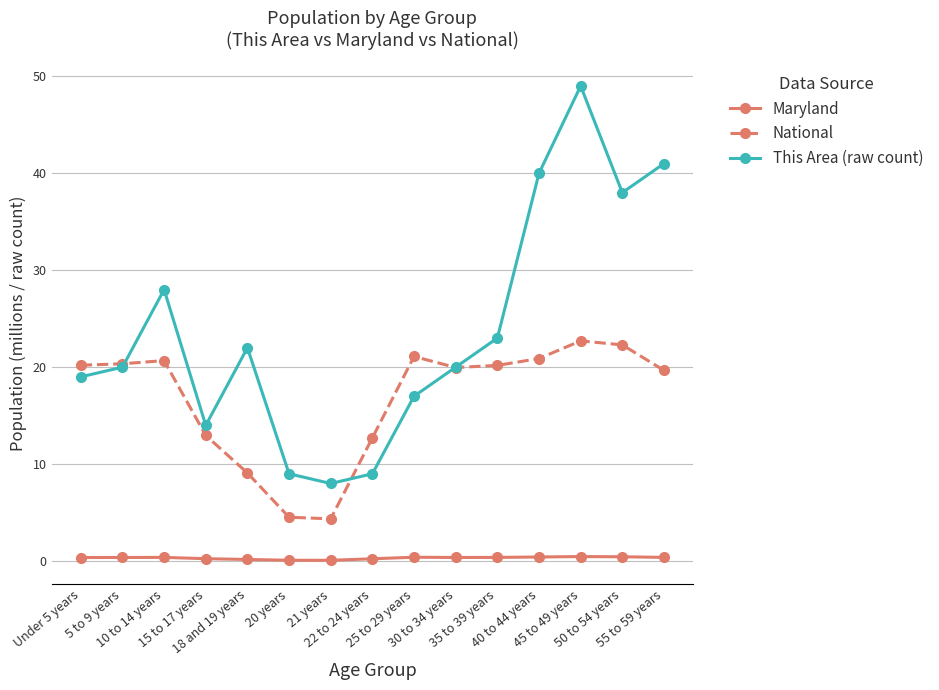

What is the maximum value for Maryland?

0.5